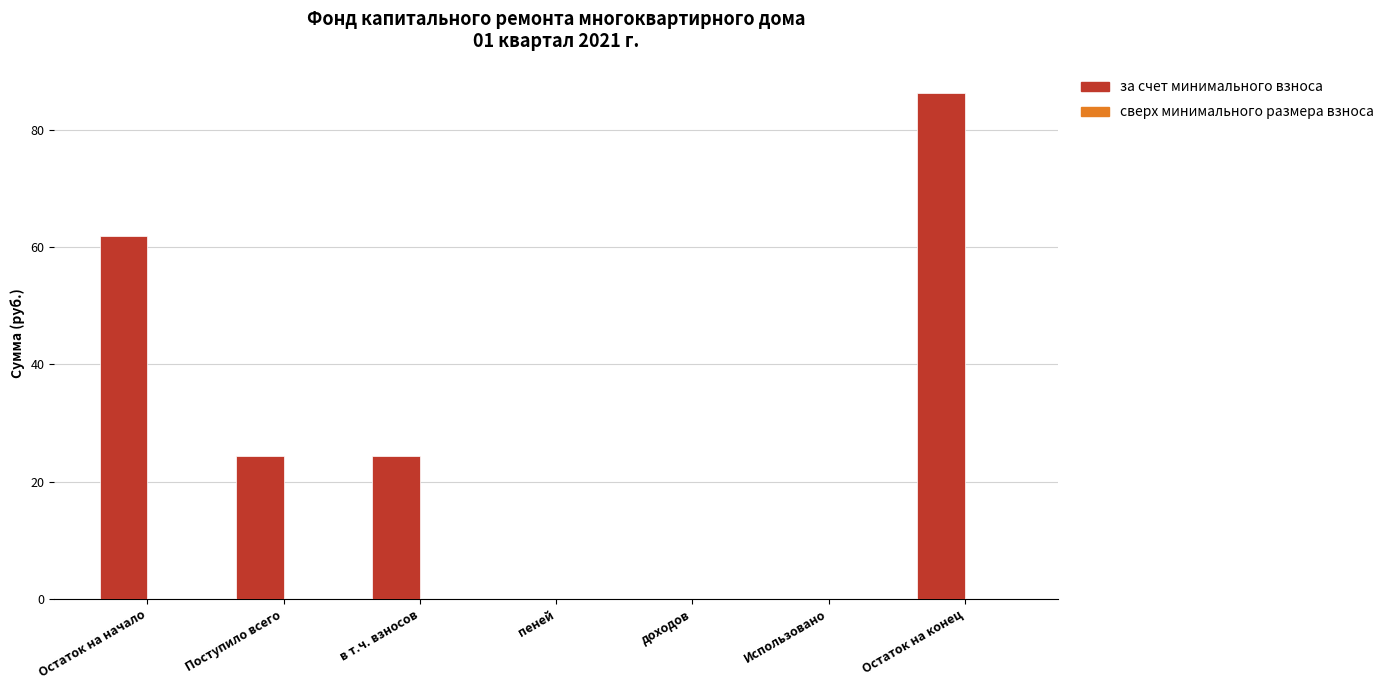

Which category has the highest value across all series?

Остаток на конец